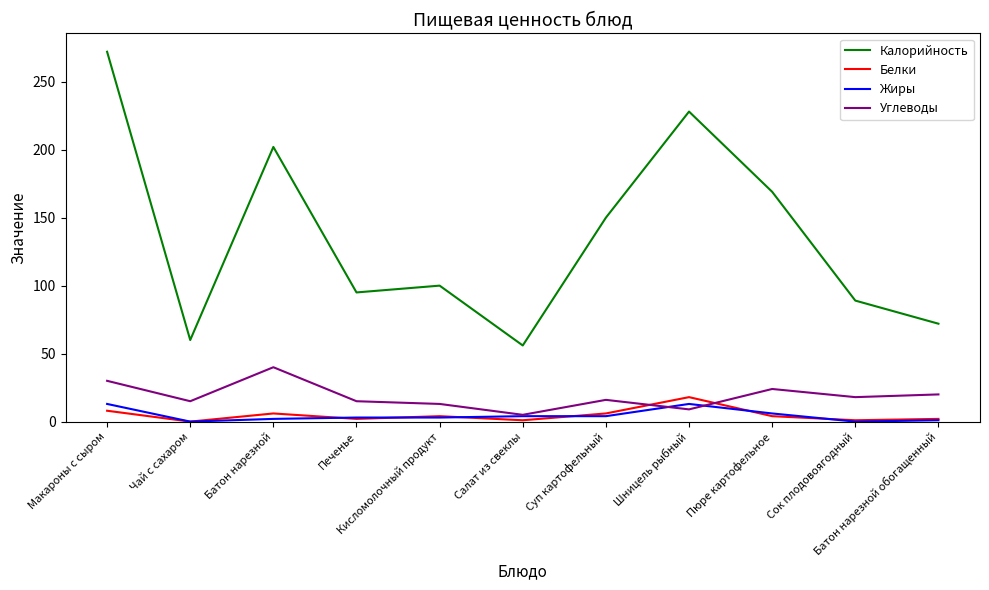

Which series has the largest total across all categories?

Калорийность